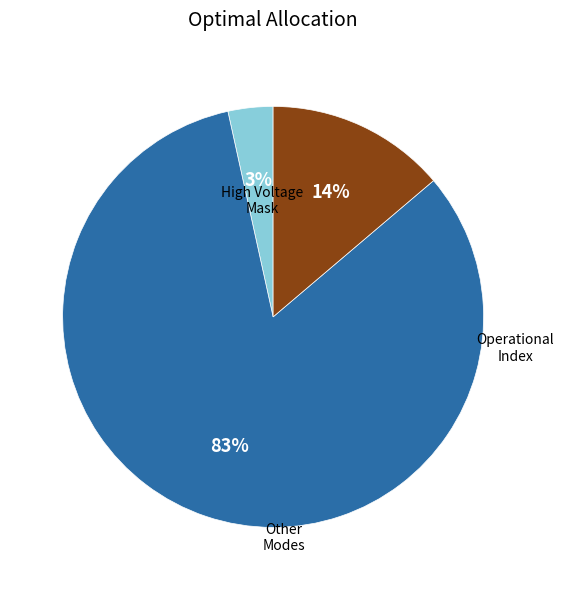

Is there any slice that represents more than half of the pie?

Yes